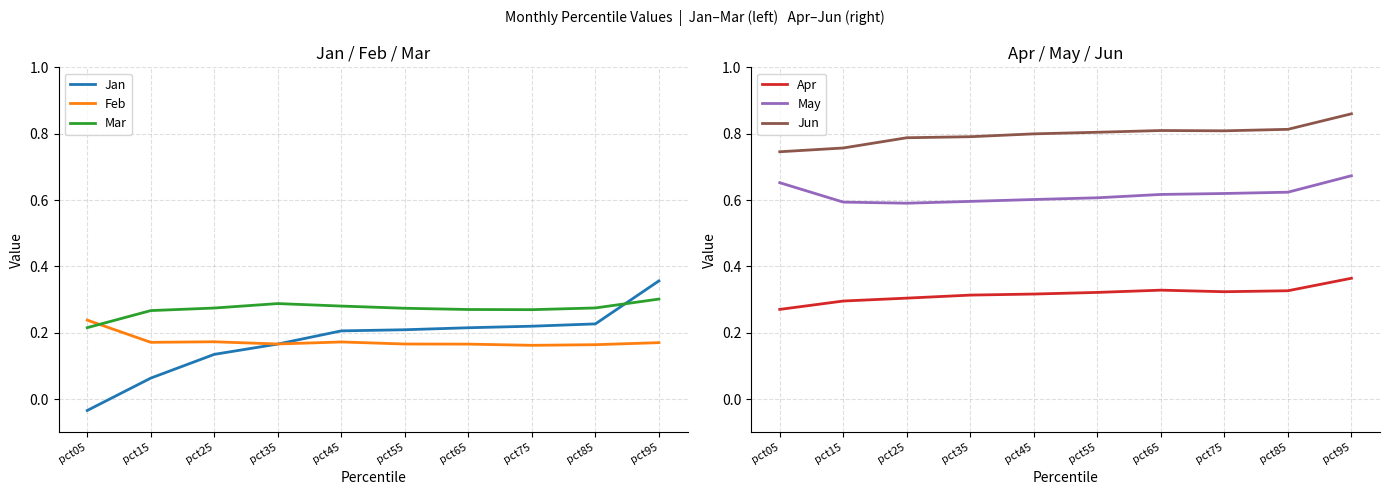

Reading left to right, what are all the values shown in this chart?

Jan: -0.0	0.1	0.1	0.2	0.2	0.2	0.2	0.2	0.2	0.4
Feb: 0.2	0.2	0.2	0.2	0.2	0.2	0.2	0.2	0.2	0.2
Mar: 0.2	0.3	0.3	0.3	0.3	0.3	0.3	0.3	0.3	0.3
Apr: 0.3	0.3	0.3	0.3	0.3	0.3	0.3	0.3	0.3	0.4
May: 0.7	0.6	0.6	0.6	0.6	0.6	0.6	0.6	0.6	0.7
Jun: 0.7	0.8	0.8	0.8	0.8	0.8	0.8	0.8	0.8	0.9